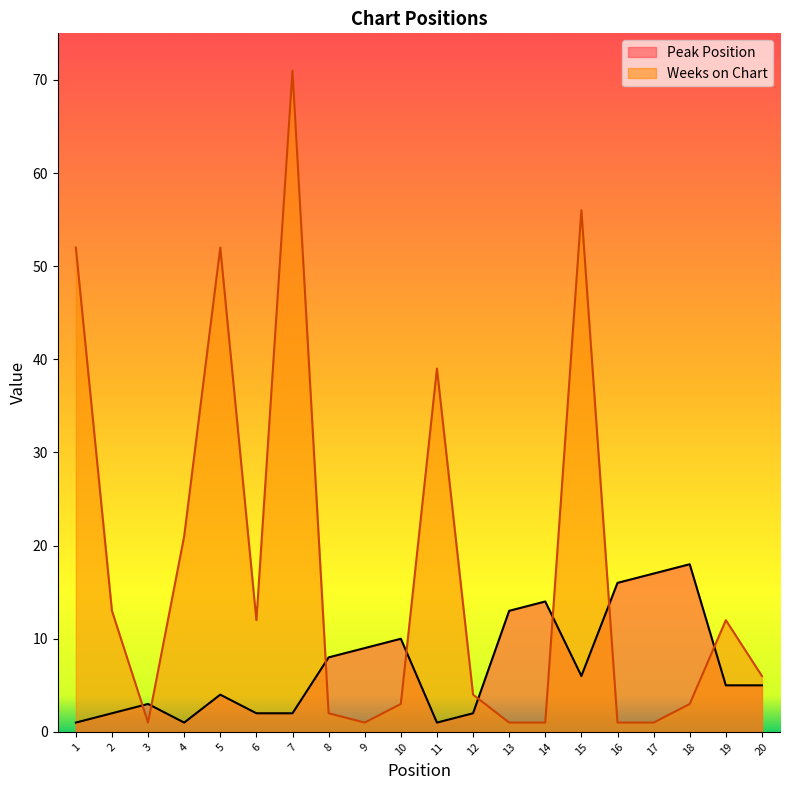

List the labels in order of Peak Position value, largest first.

18, 17, 16, 14, 13, 10, 9, 8, 15, 19, 20, 5, 3, 2, 6, 7, 12, 1, 4, 11